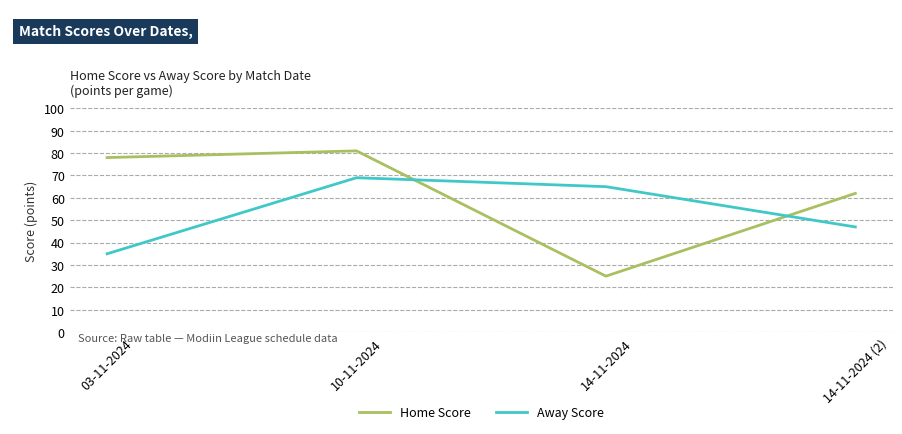

What is the sum of all Away Score values?

216